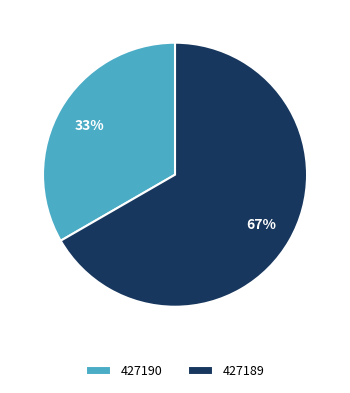

What is the smallest slice in the pie chart?

427190